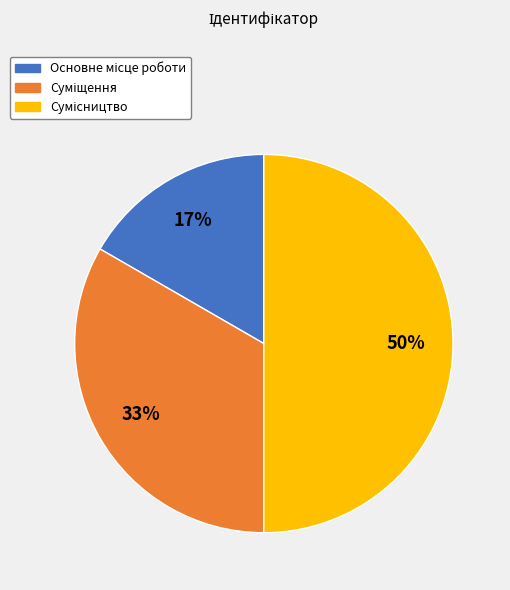

To the nearest percent, what is the average slice percentage?

33%